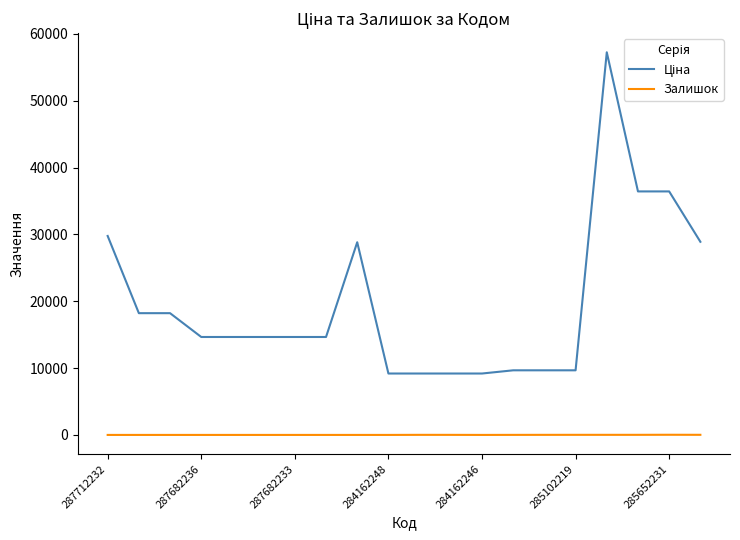

What is the maximum value shown in the chart?

57235.5